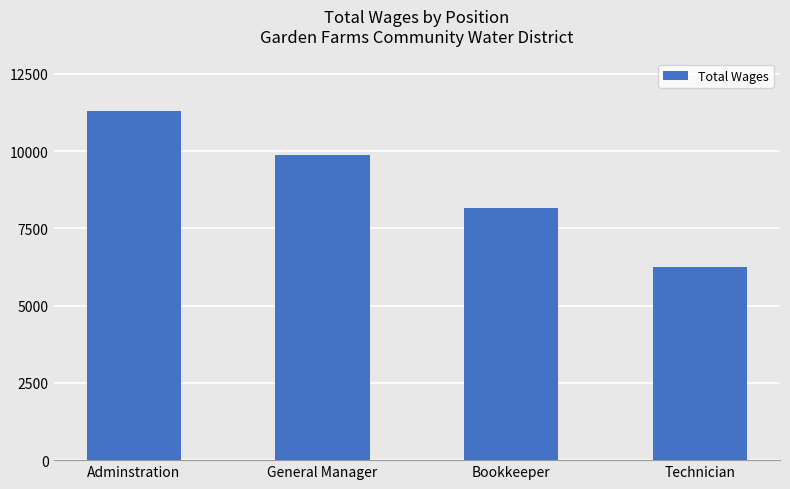

Which label corresponds to the largest value in the chart?

Adminstration